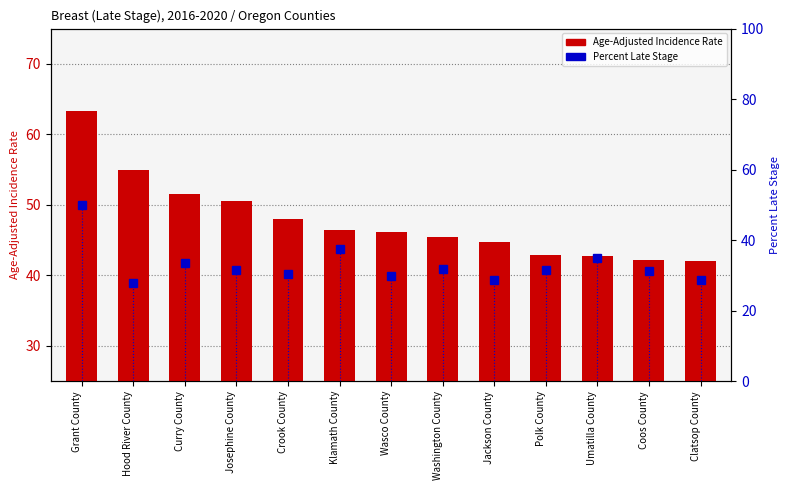

Which series has the widest spread of values?

Percent of Cases with Late Stage